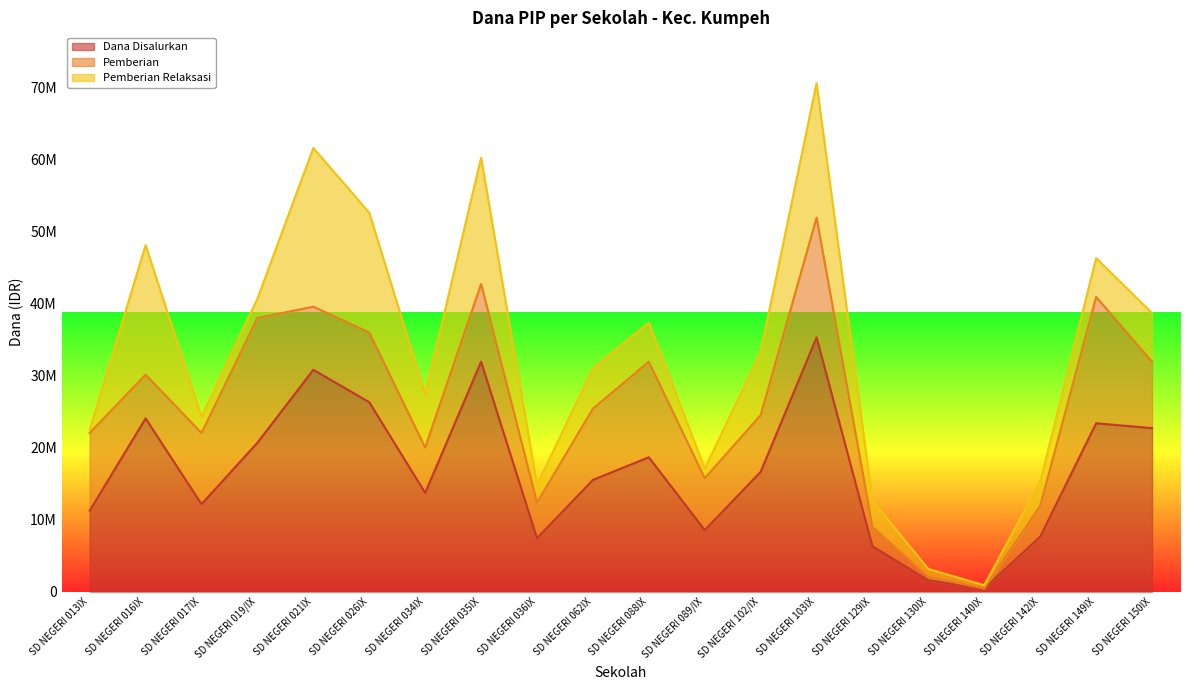

Is the value of Pemberian Relaksasi at SD NEGERI 035IX greater than the value of Pemberian at SD NEGERI 103IX?

Yes